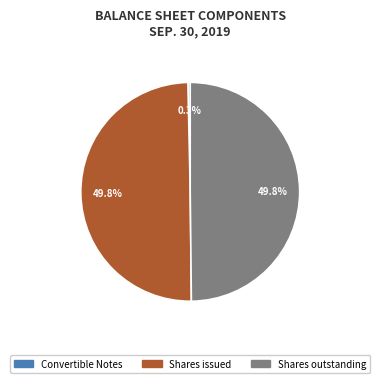

How many segments does this pie chart have?

3